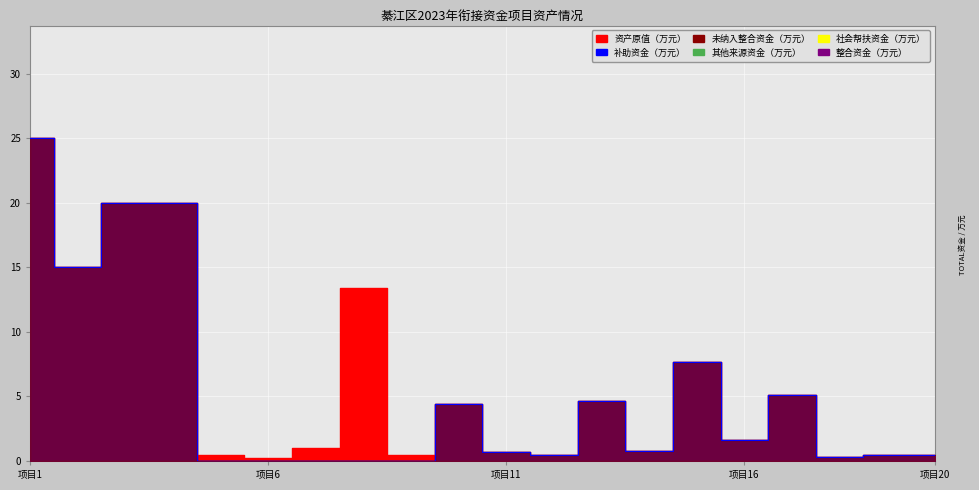

At which category is the sum across all series the highest?

项目1